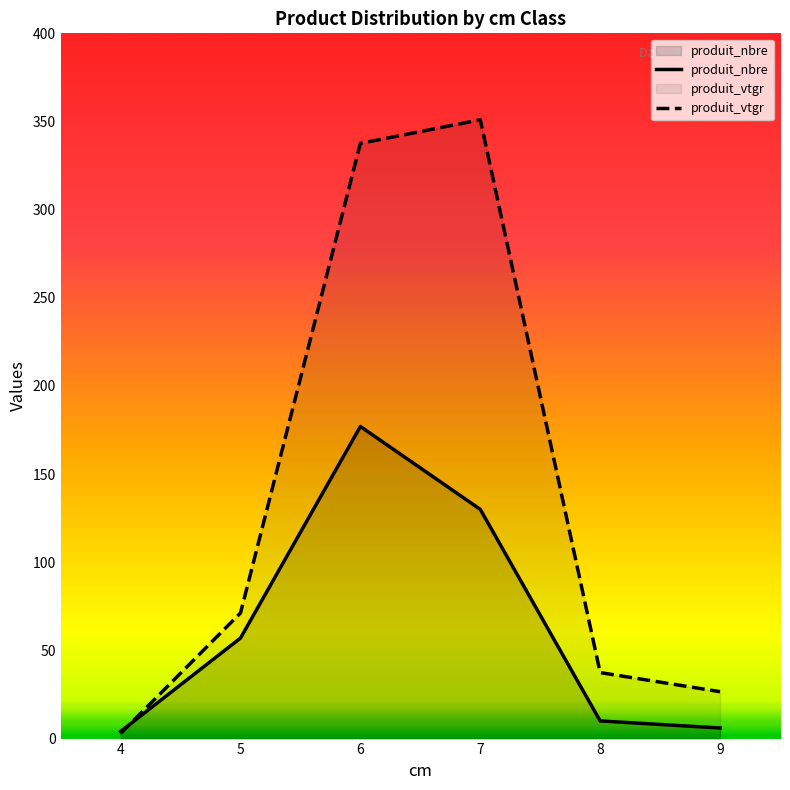

What is the value of the produit_nbre point at the 2nd from the left?

57.0